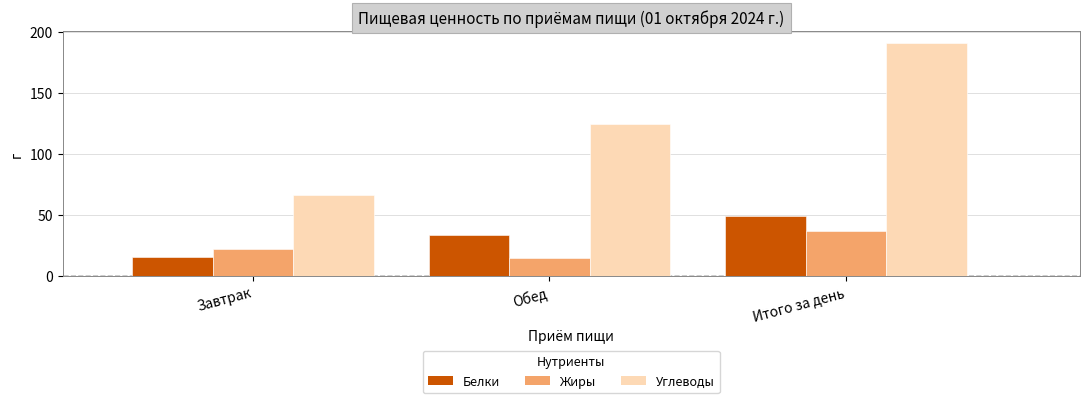

At how many categories does at least one series exceed 110?

2